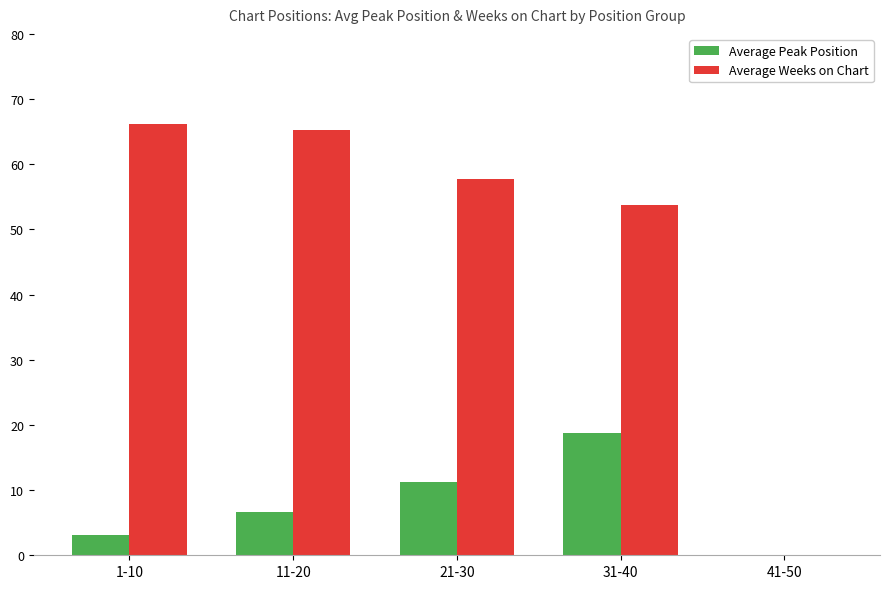

Does the chart contain stacked bars?

No